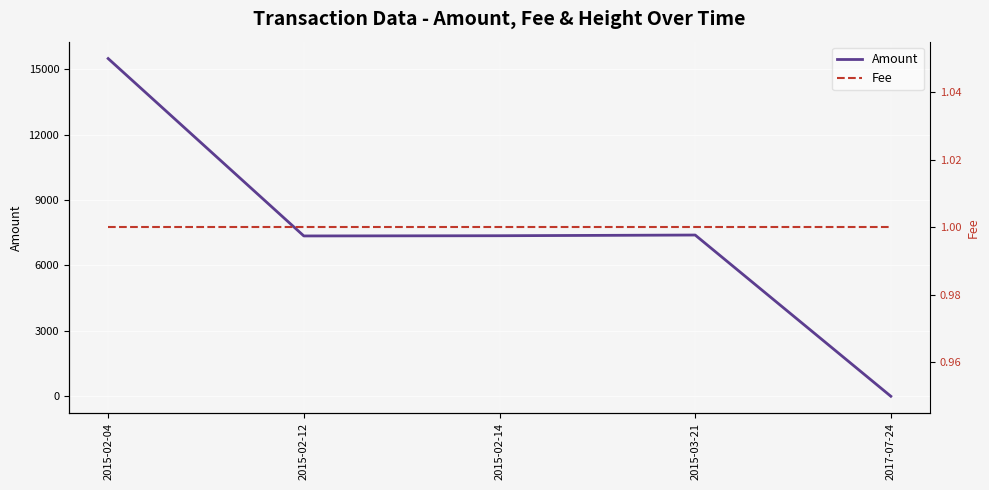

At how many categories does at least one series exceed 6762?

4